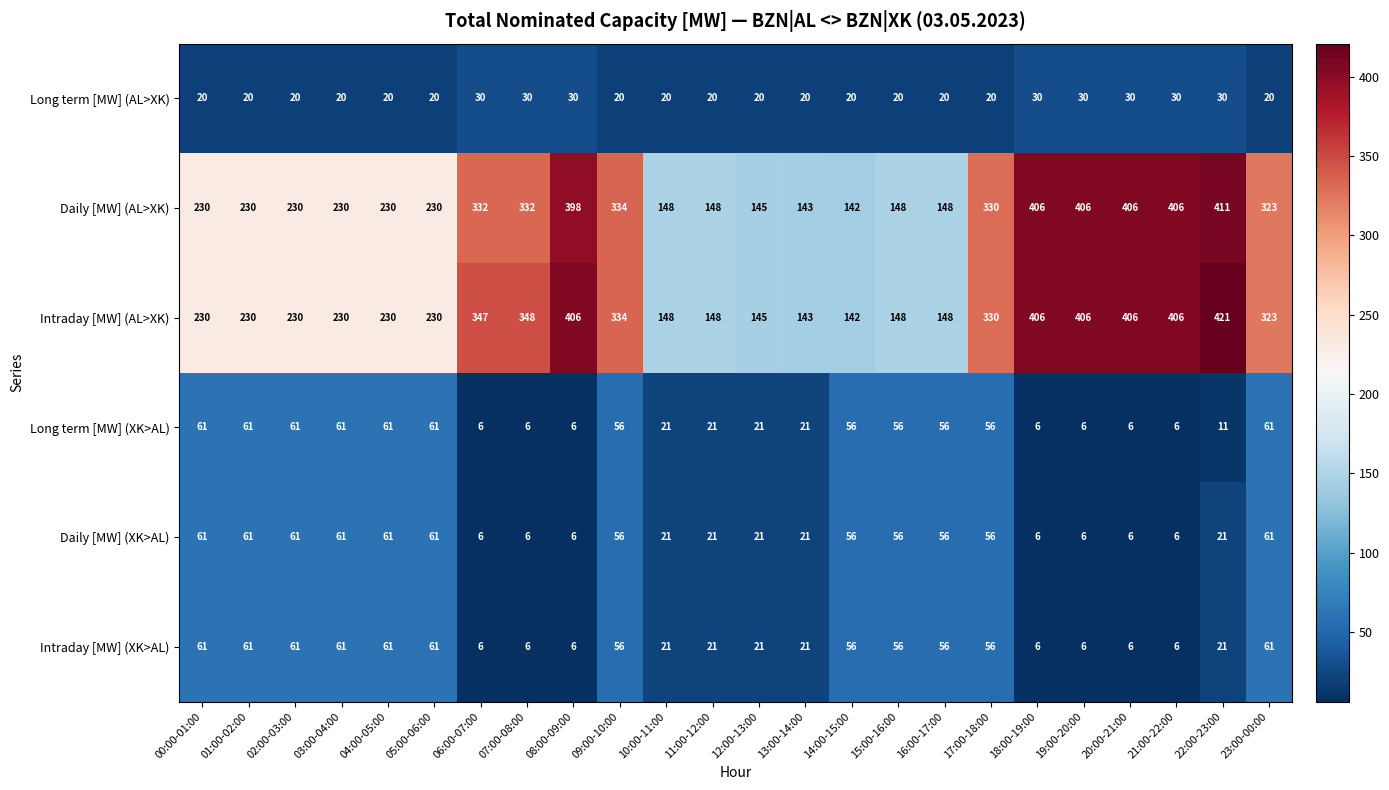

What is the minimum value for Long term [MW] (AL>XK)?

20